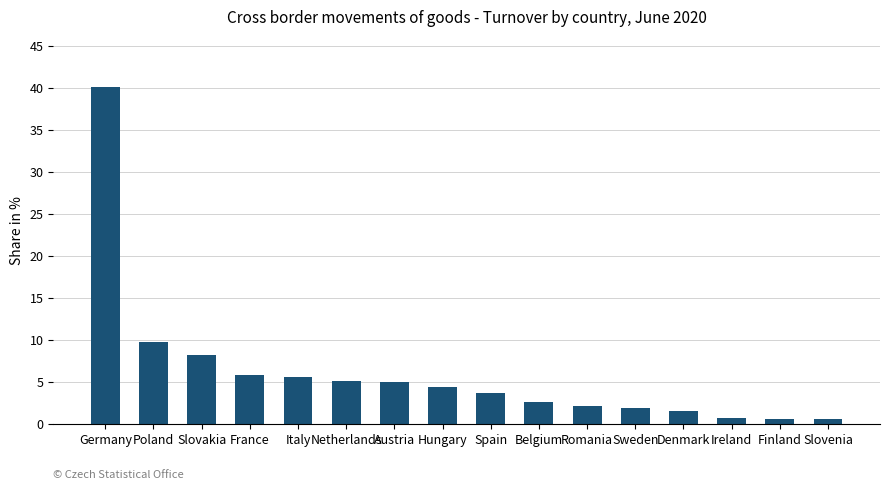

What is the average value?

6.1